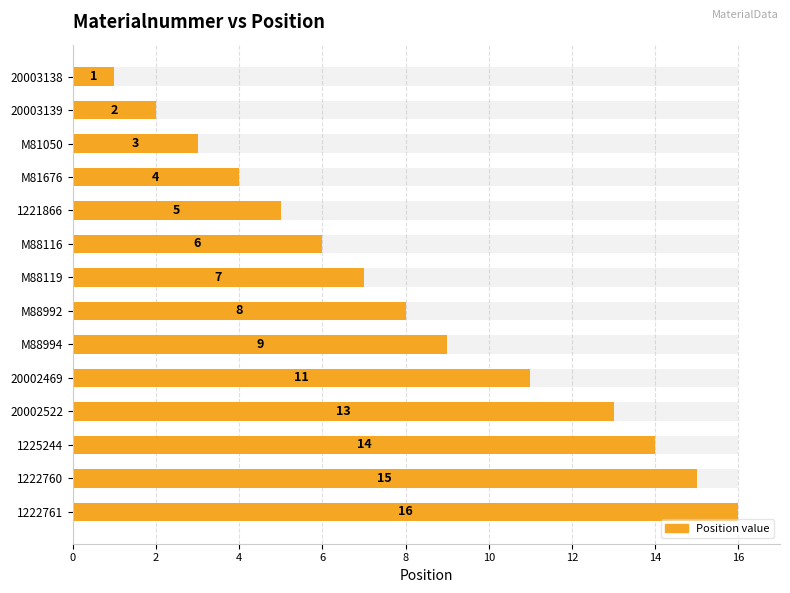

Which has a higher value, 1225244 or M81676?

1225244